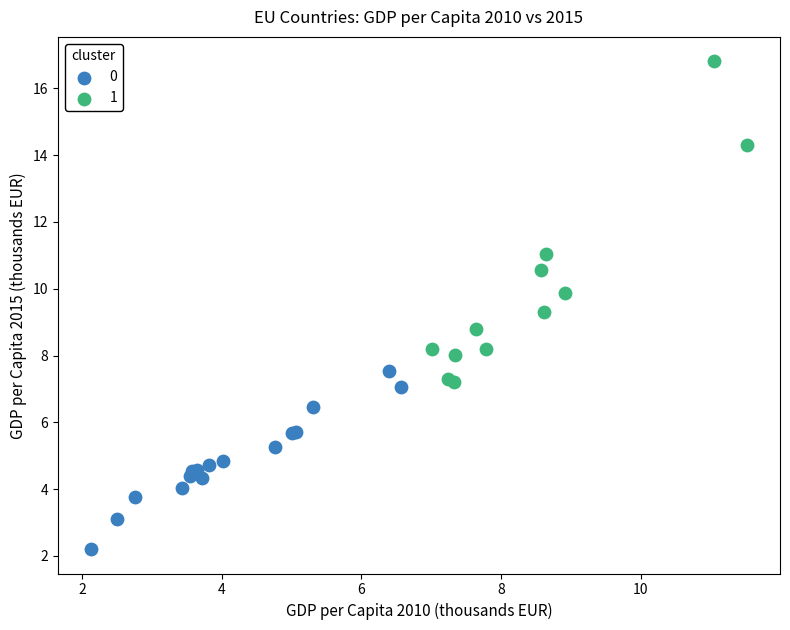

What are all the series names shown in the legend?

0, 1